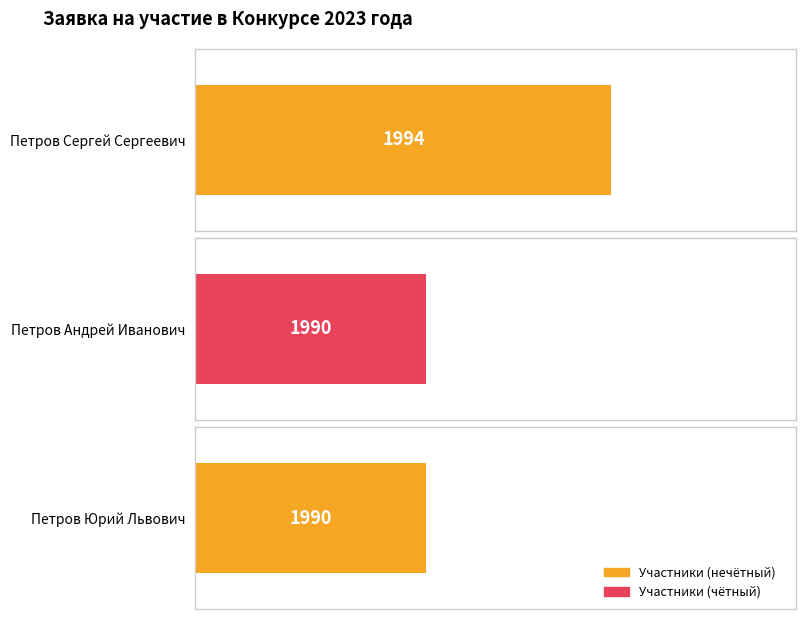

Which has a higher value, Петров Сергей Сергеевич or Петров Юрий Львович?

Петров Сергей Сергеевич